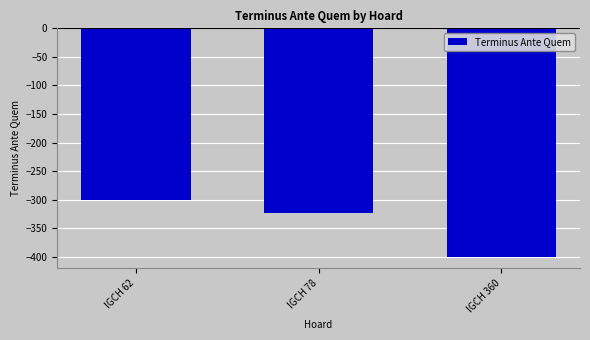

The chart shows a value of -221 at IGCH 78. True or false?

False